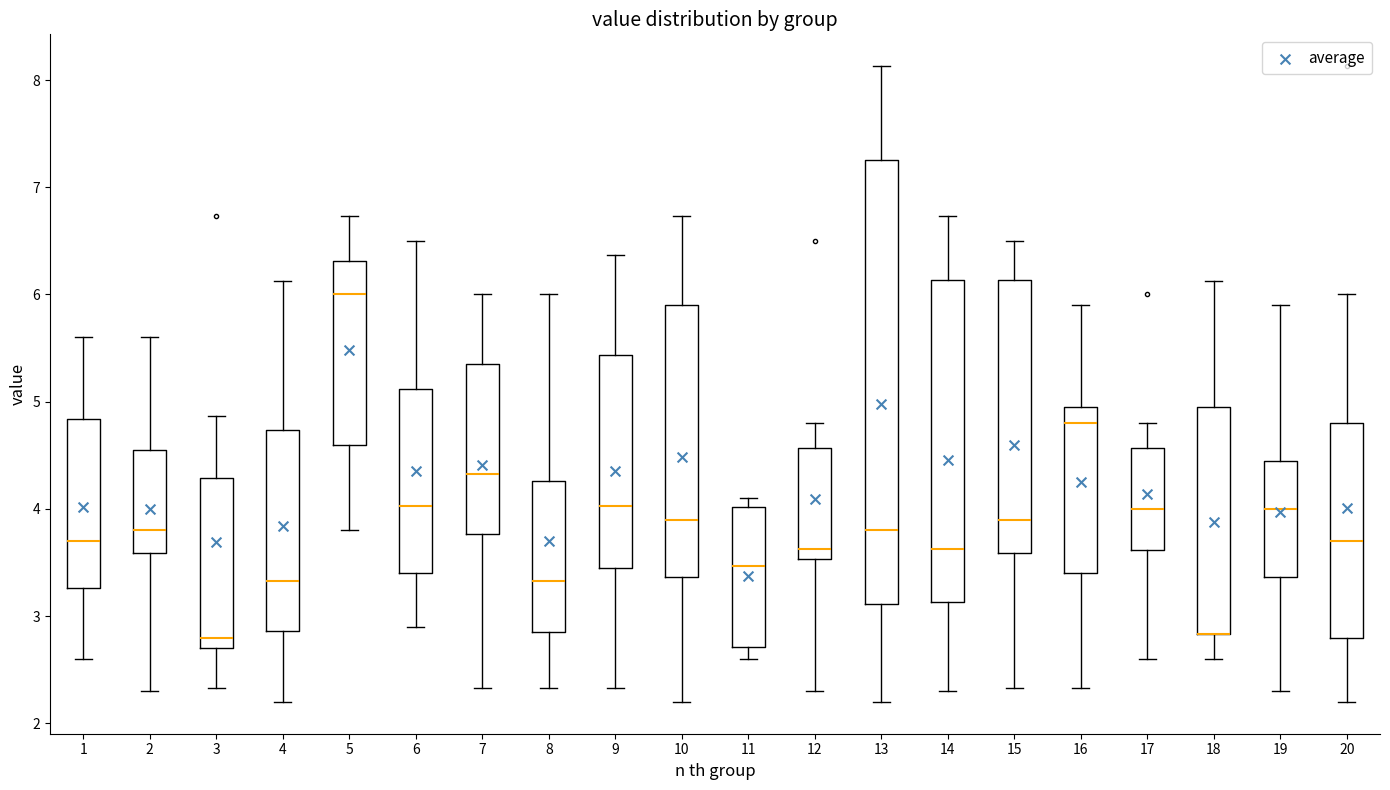

Reading left to right, read every box against the y-axis: the position of its median line, the range the box covers, and the ends of its whiskers. The values are not printed on the chart, so give them approximately, as read against the axis.

1: median 3.7, box 3.3 to 4.8, whiskers 2.6 to 5.6
2: median 3.8, box 3.6 to 4.6, whiskers 2.3 to 5.6
3: median 2.8, box 2.7 to 4.3, whiskers 2.3 to 4.9
4: median 3.3, box 2.9 to 4.7, whiskers 2.2 to 6.1
5: median 6.0, box 4.6 to 6.3, whiskers 3.8 to 6.7
6: median 4.0, box 3.4 to 5.1, whiskers 2.9 to 6.5
7: median 4.3, box 3.8 to 5.4, whiskers 2.3 to 6.0
8: median 3.3, box 2.9 to 4.3, whiskers 2.3 to 6.0
9: median 4.0, box 3.5 to 5.4, whiskers 2.3 to 6.4
10: median 3.9, box 3.4 to 5.9, whiskers 2.2 to 6.7
11: median 3.5, box 2.7 to 4.0, whiskers 2.6 to 4.1
12: median 3.6, box 3.5 to 4.6, whiskers 2.3 to 4.8
13: median 3.8, box 3.1 to 7.3, whiskers 2.2 to 8.1
14: median 3.6, box 3.1 to 6.1, whiskers 2.3 to 6.7
15: median 3.9, box 3.6 to 6.1, whiskers 2.3 to 6.5
16: median 4.8, box 3.4 to 5.0, whiskers 2.3 to 5.9
17: median 4.0, box 3.6 to 4.6, whiskers 2.6 to 4.8
18: median 2.8 (drawn on the box's lower edge), box 2.8 to 5.0, whiskers 2.6 to 6.1
19: median 4.0, box 3.4 to 4.5, whiskers 2.3 to 5.9
20: median 3.7, box 2.8 to 4.8, whiskers 2.2 to 6.0